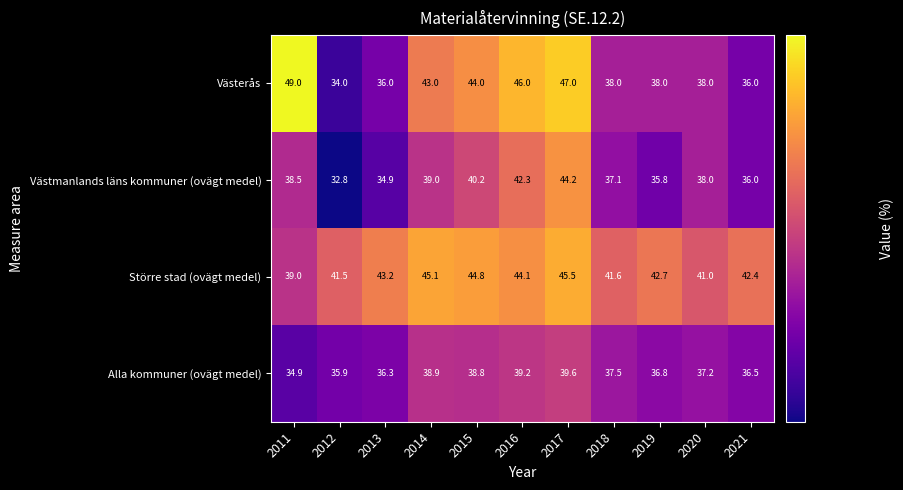

What is the spread (max minus min) of values at 2020?

3.8